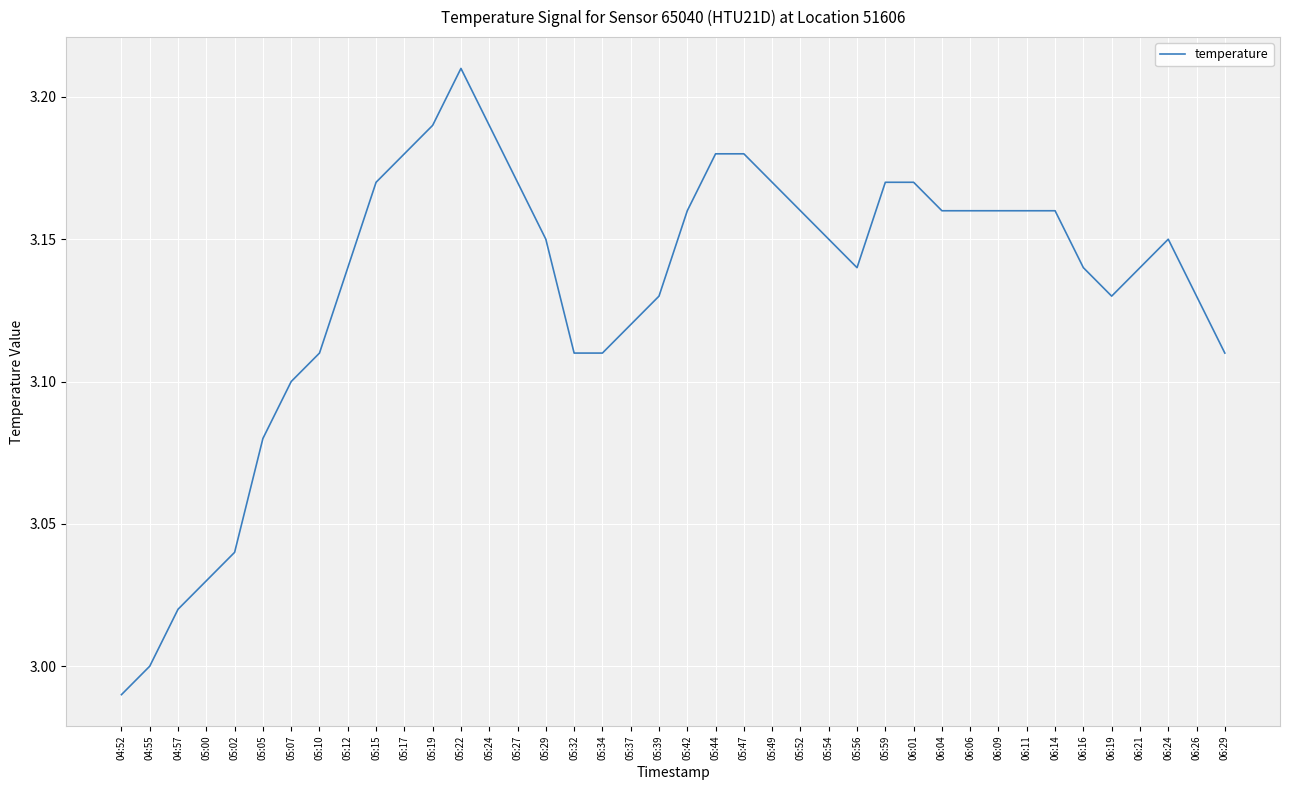

The chart shows a value of 3.9 at 04:55. True or false?

False